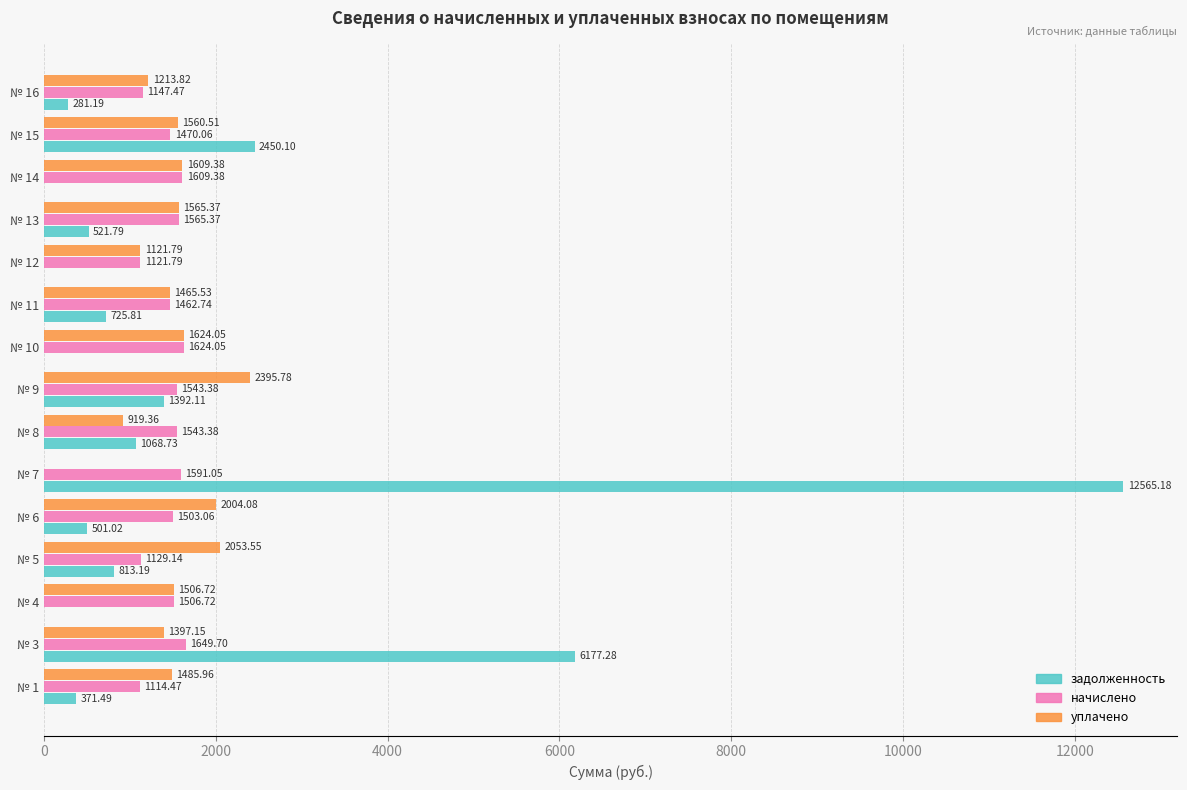

Between № 7 and № 10, which series saw the biggest shift?

задолженность